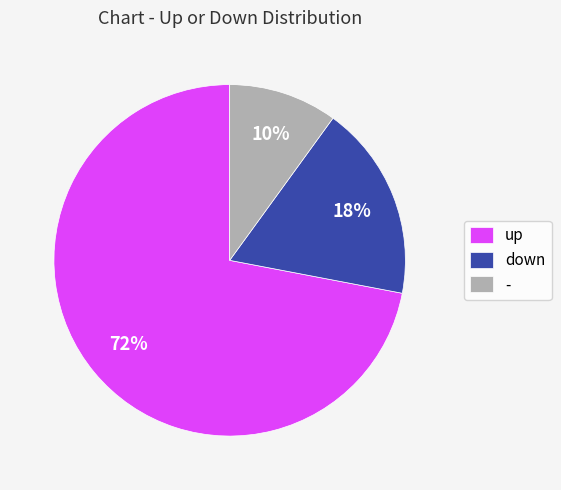

Is there any slice that represents more than half of the pie?

Yes